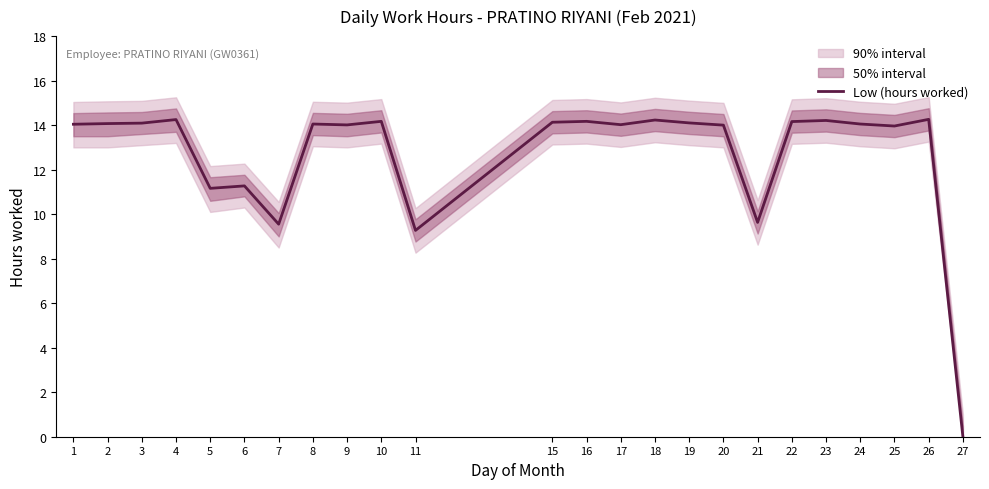

Is this an area chart (filled region under the line)?

No